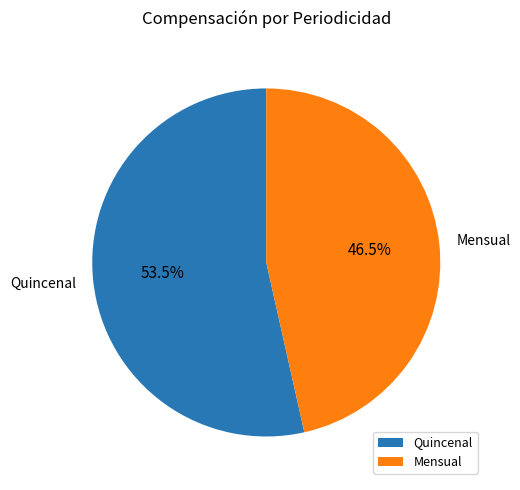

Is there a majority slice in this chart?

Yes